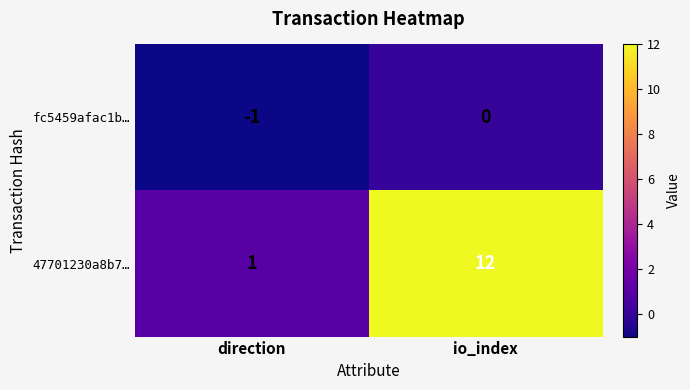

Reading right to left, extract all data points from this chart.

fc5459afac1b…: 0	-1
47701230a8b7…: 12	1